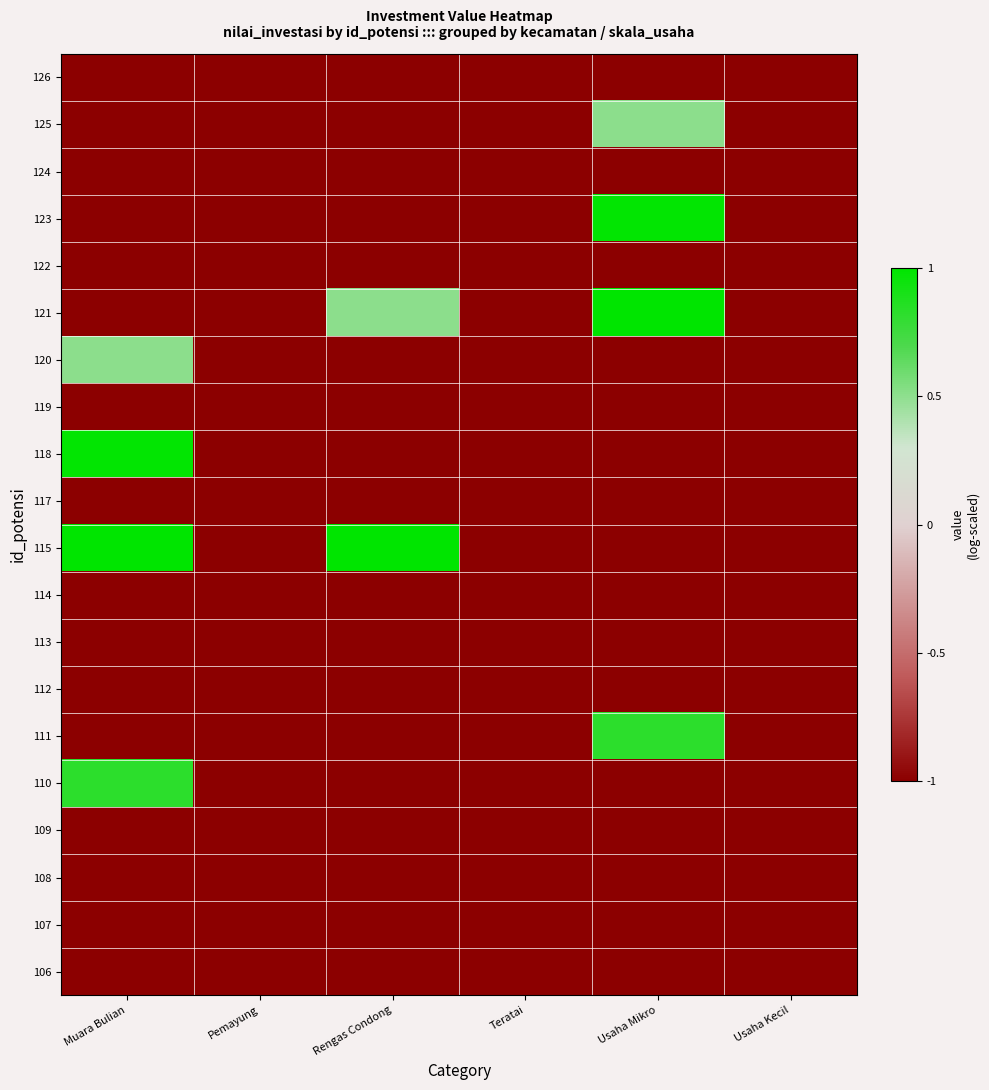

What is the total value across all series at Teratai?

-20.0